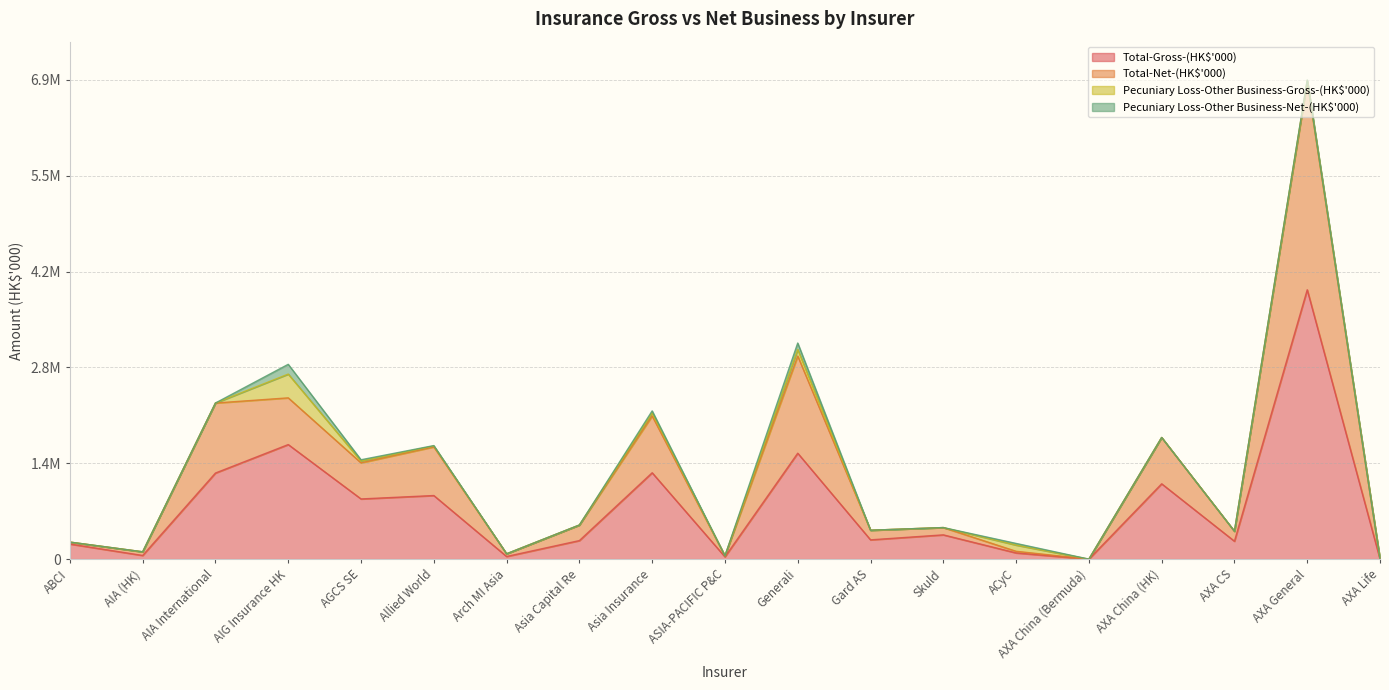

How many data points in Total-Net-(HK$'000) are less than 455943?

9